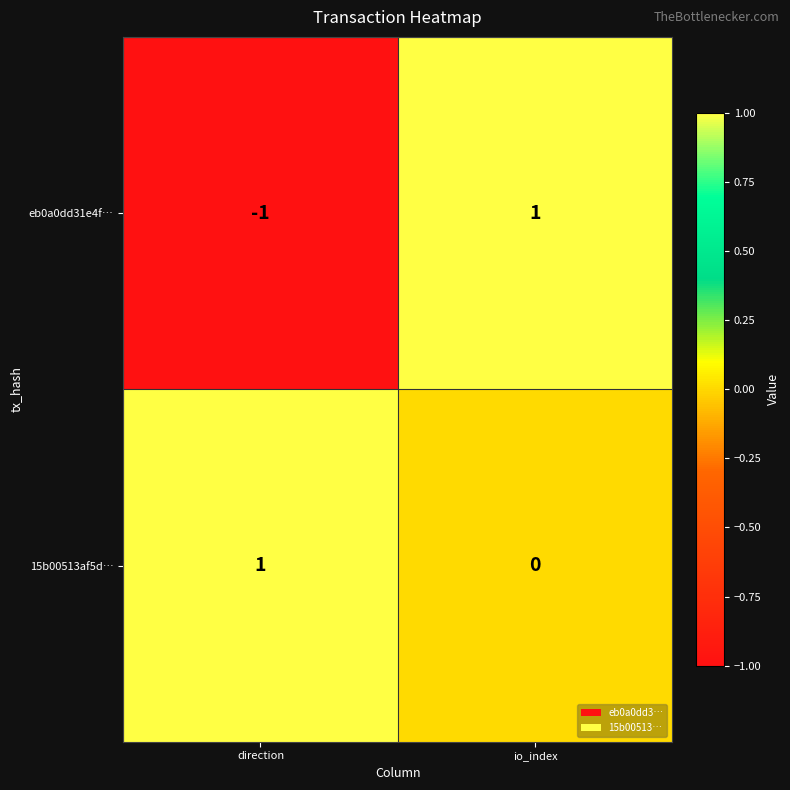

How many categories are shown in the chart?

2